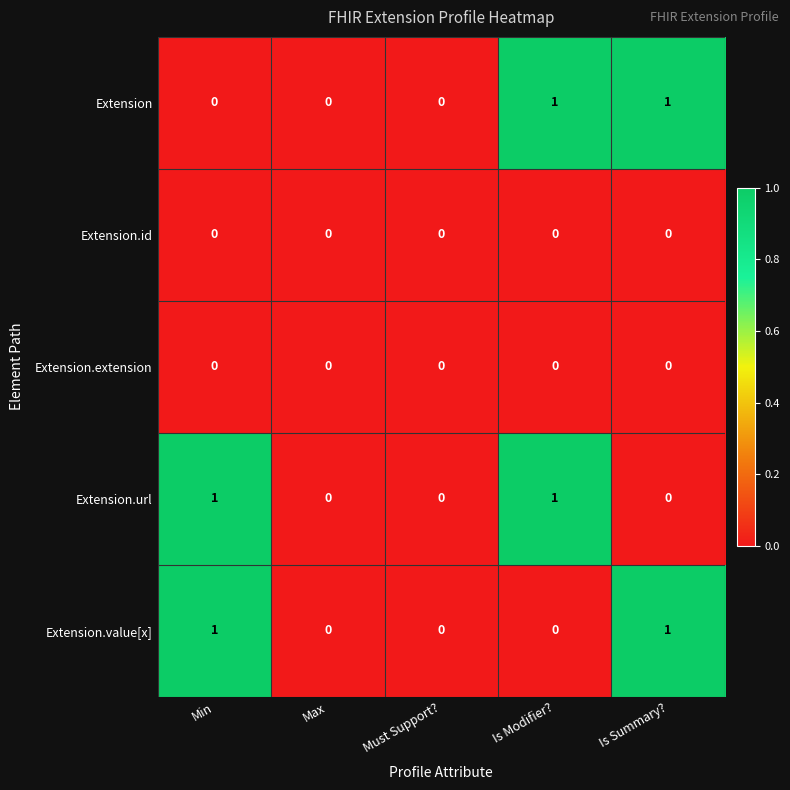

Is it true that Extension.value[x] equals 1 at Is Summary??

True